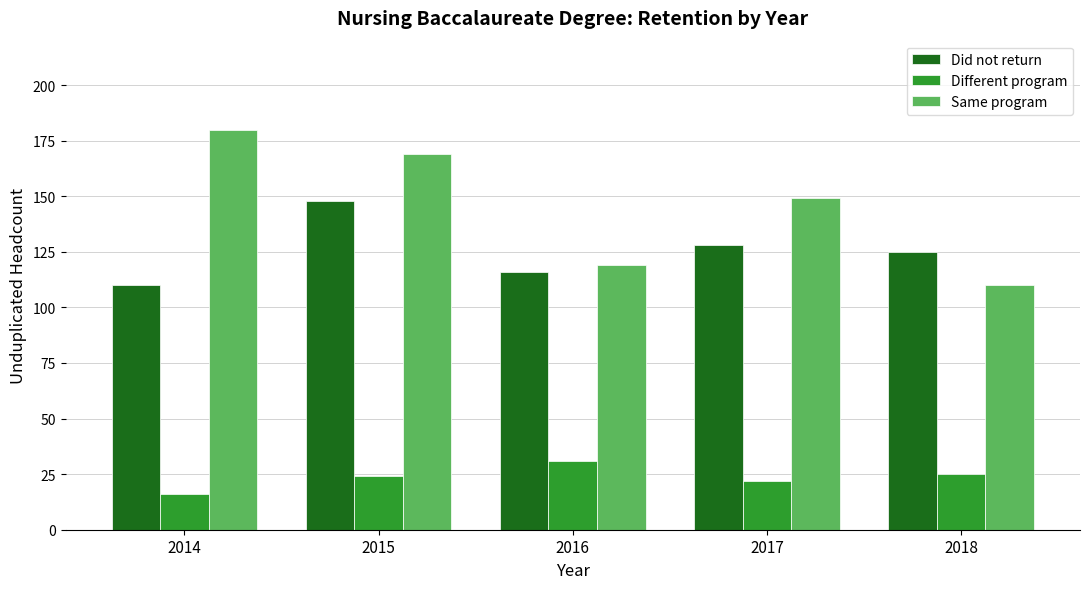

What is the spread (max minus min) of values at 2016?

88